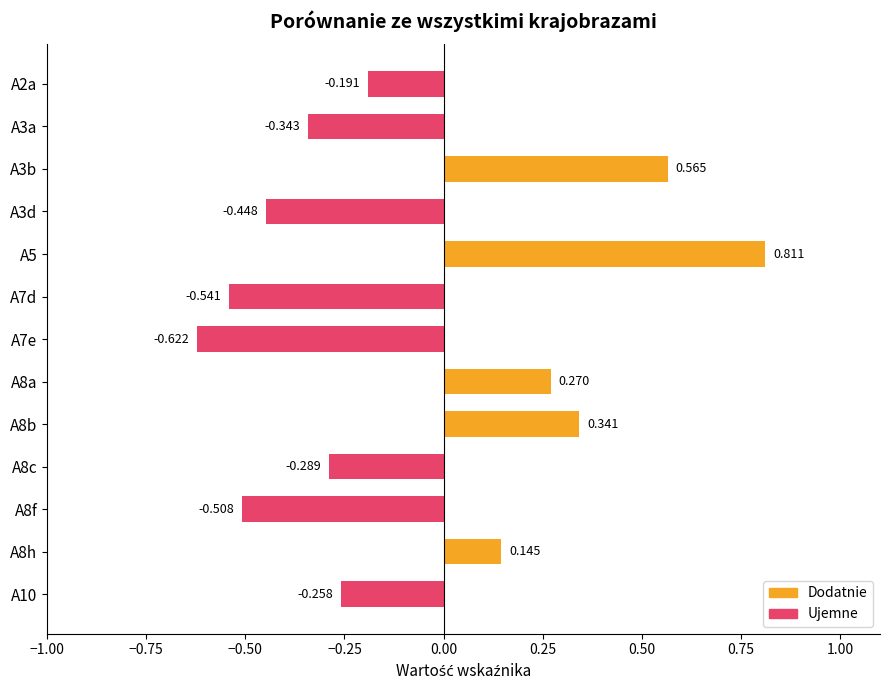

How many positive values does the Dodatnie series have?

5